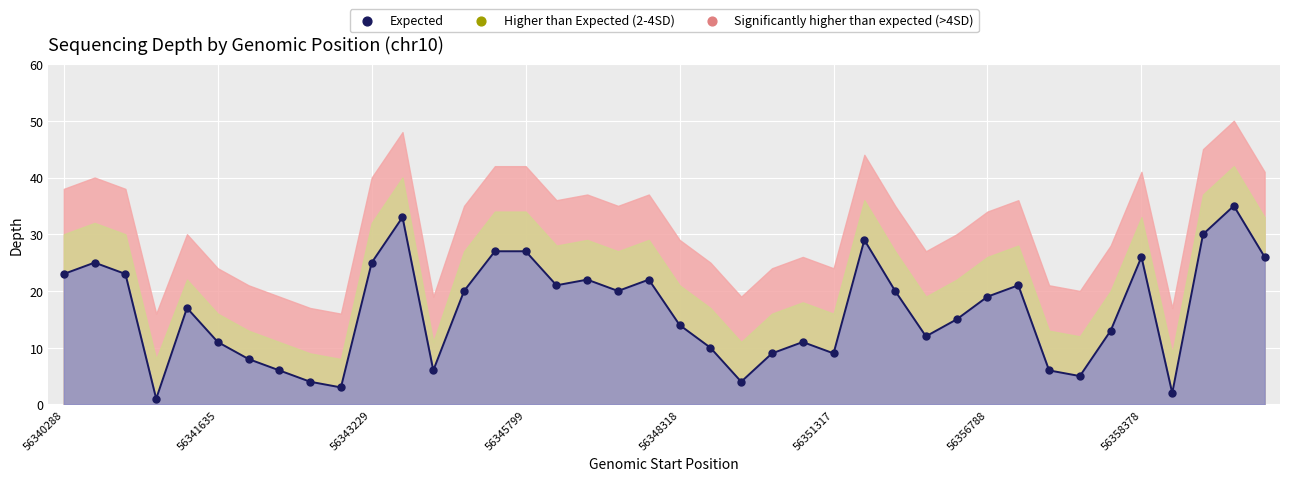

At which category is the sum across all series the highest?

56360251